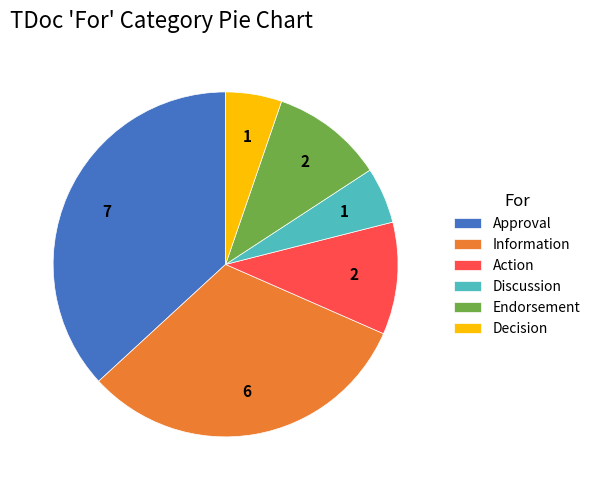

How many slices are in this pie chart?

6